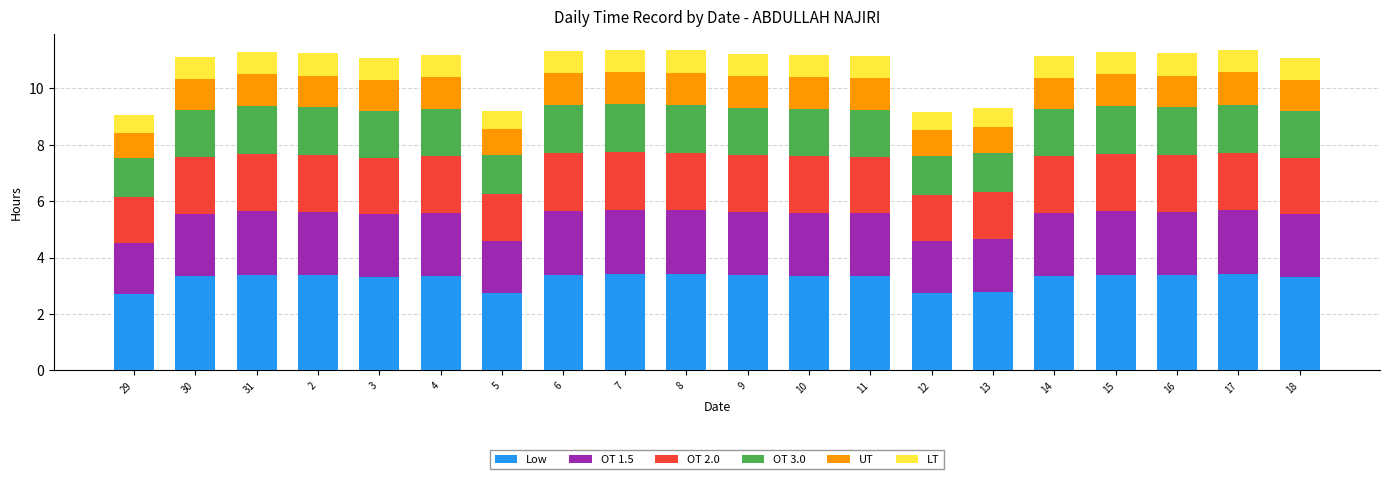

The Low series shows 3.3 at 30. True or false?

True